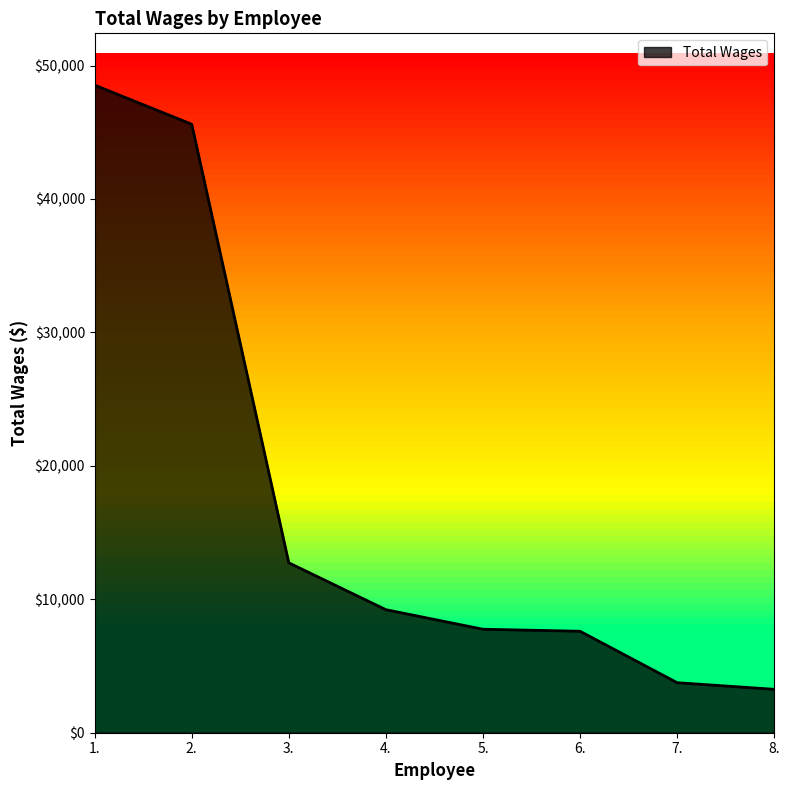

How many lines are shown in the chart?

1